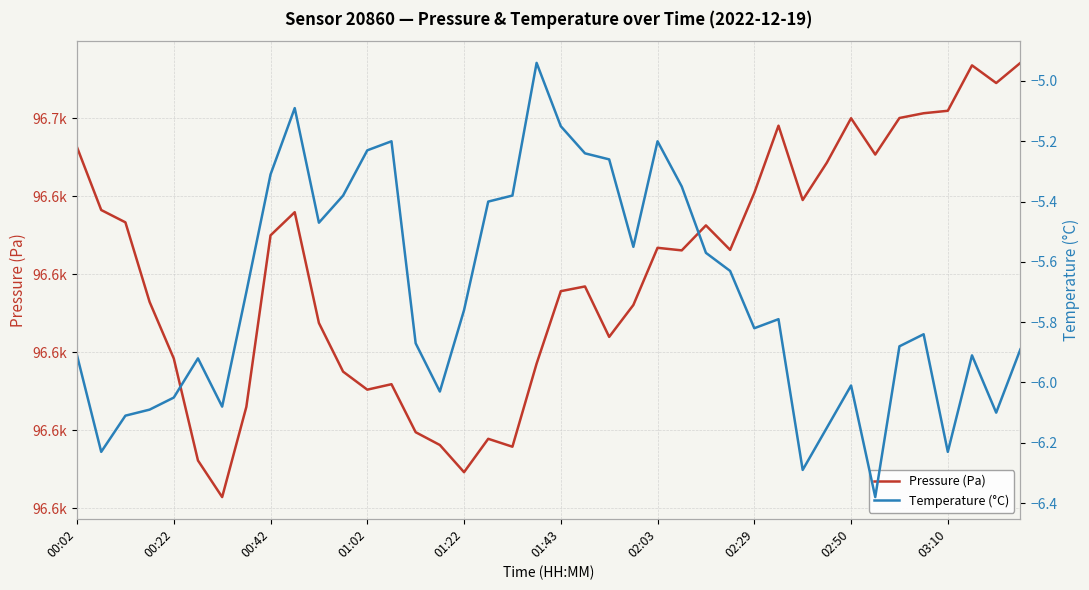

True or false: Pressure (Pa) and Temperature (°C) cross at least once.

False